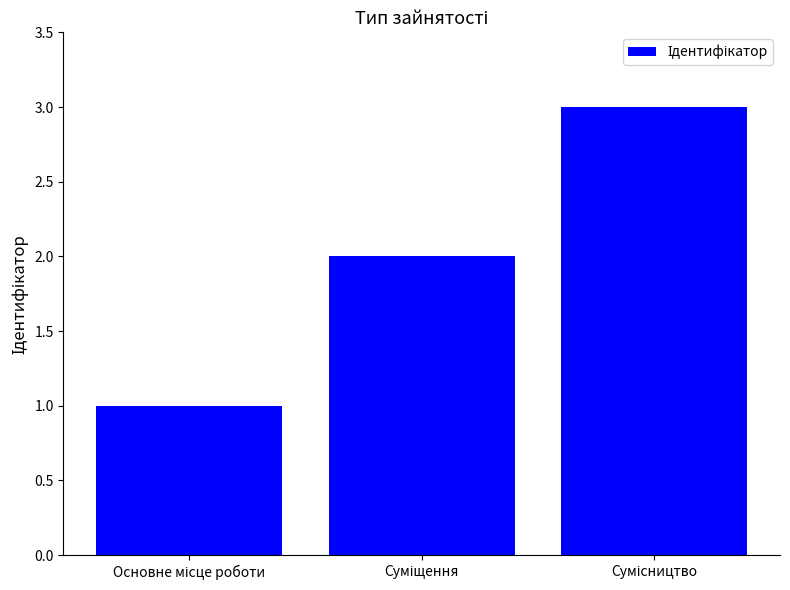

Count the number of categories in the chart.

3